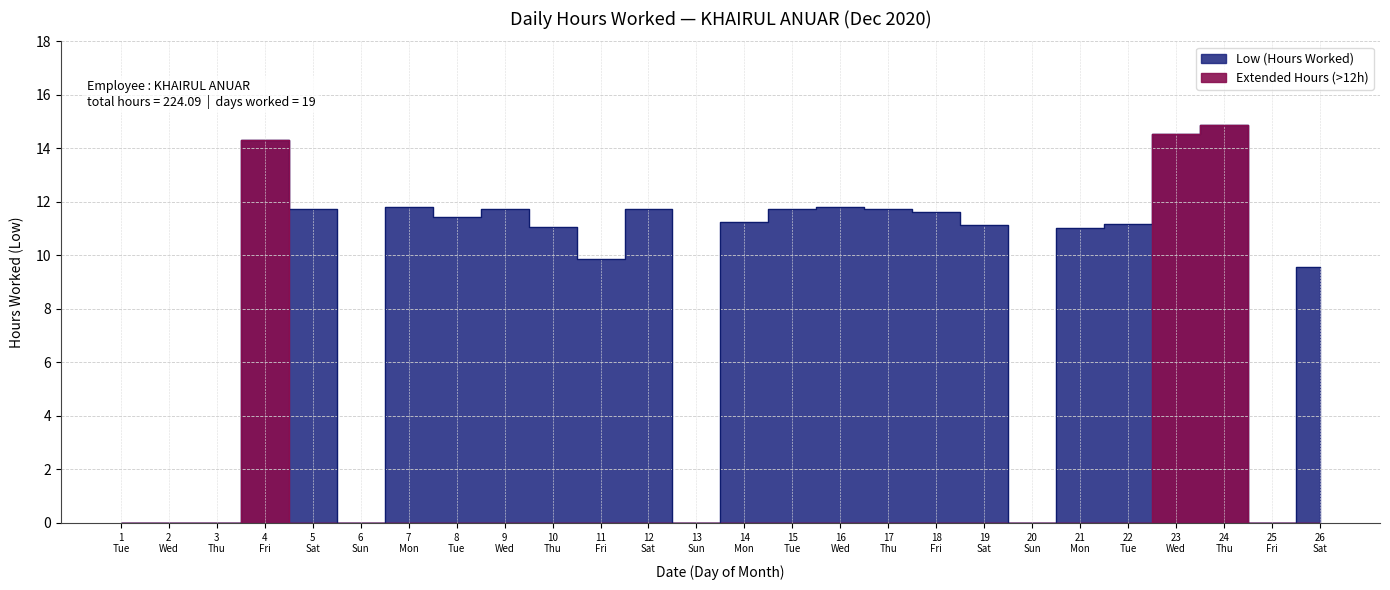

Is it true that the value at 20 Sun is 5.4?

False